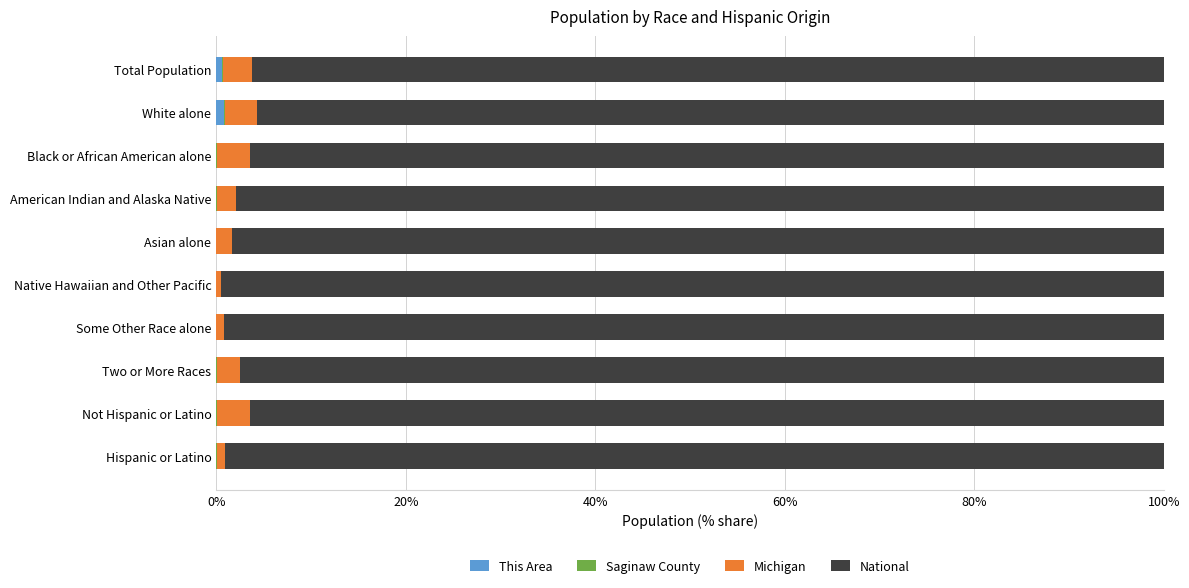

How many Saginaw County values are between 0 and 1?

10